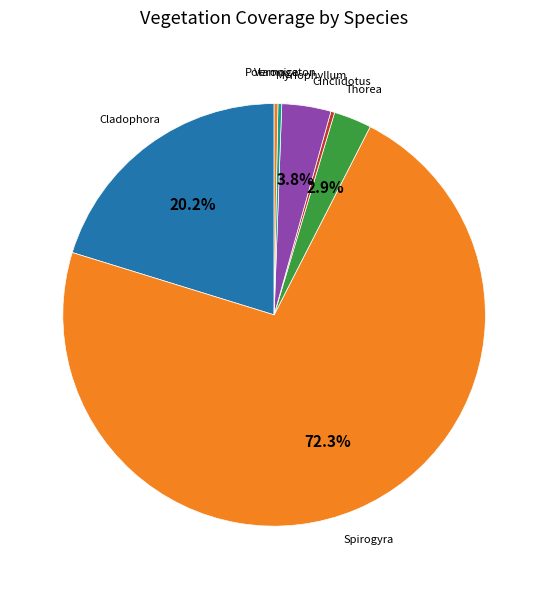

Rank the categories by value from highest to lowest.

Spirogyra sp., Cladophora sp., Myriophyllum spicatum, Thorea hispida, Cinclidotus danubicus, Potamogeton nodosus, Veronica beccabunga